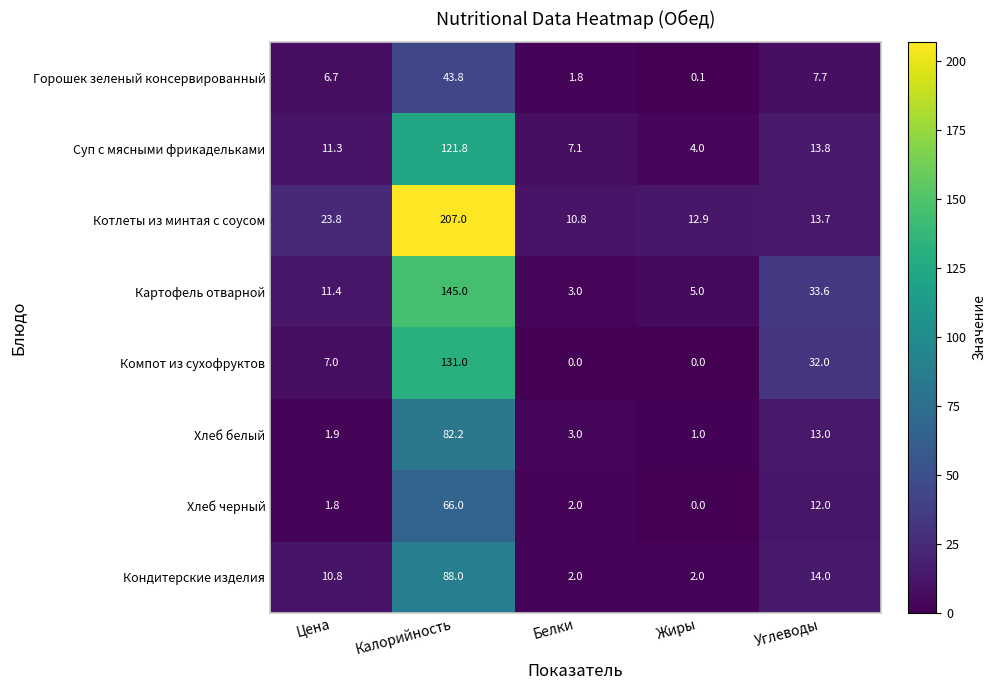

What is the difference between the highest and lowest values at Жиры?

12.9